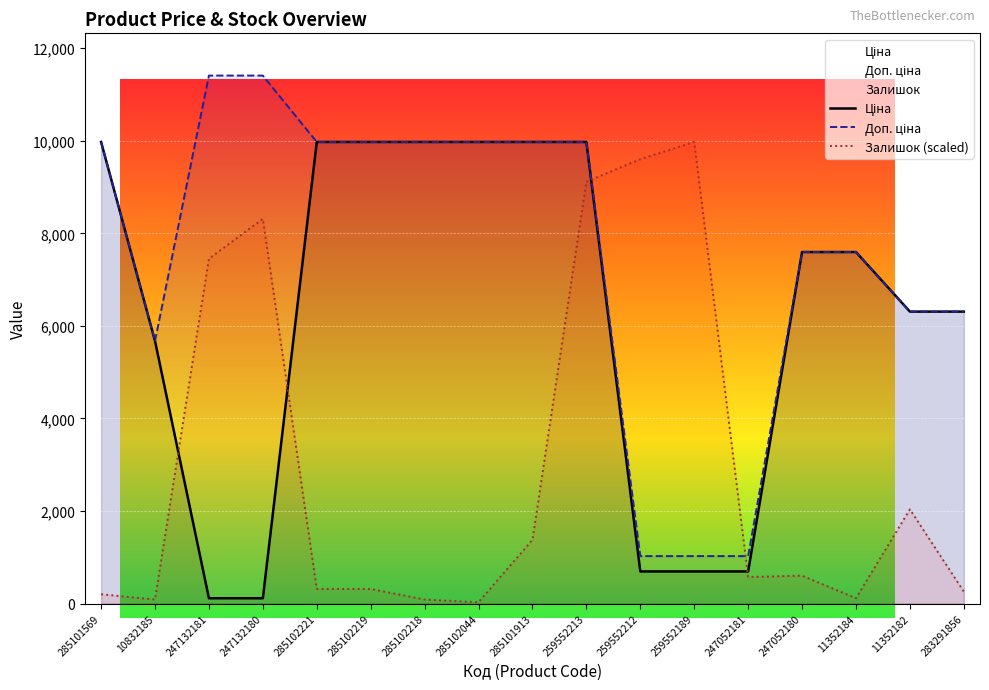

Count the number of categories in the chart.

17